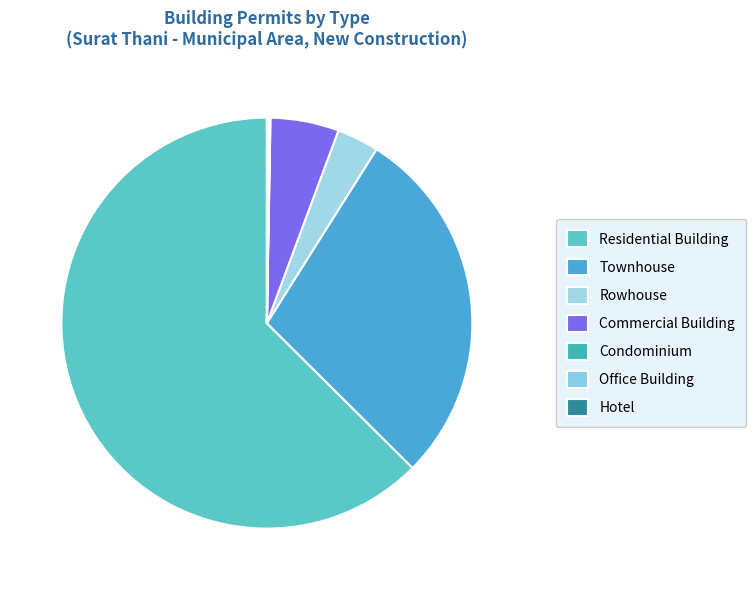

Combined, do Commercial Building and Hotel account for over 50%?

No